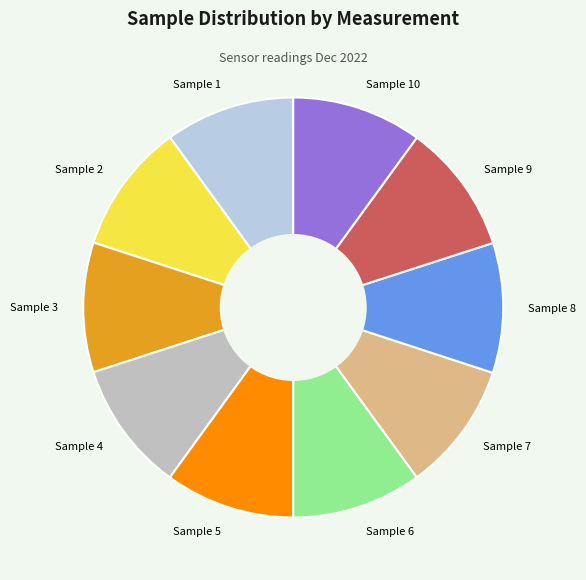

How many slices are in this pie chart?

10